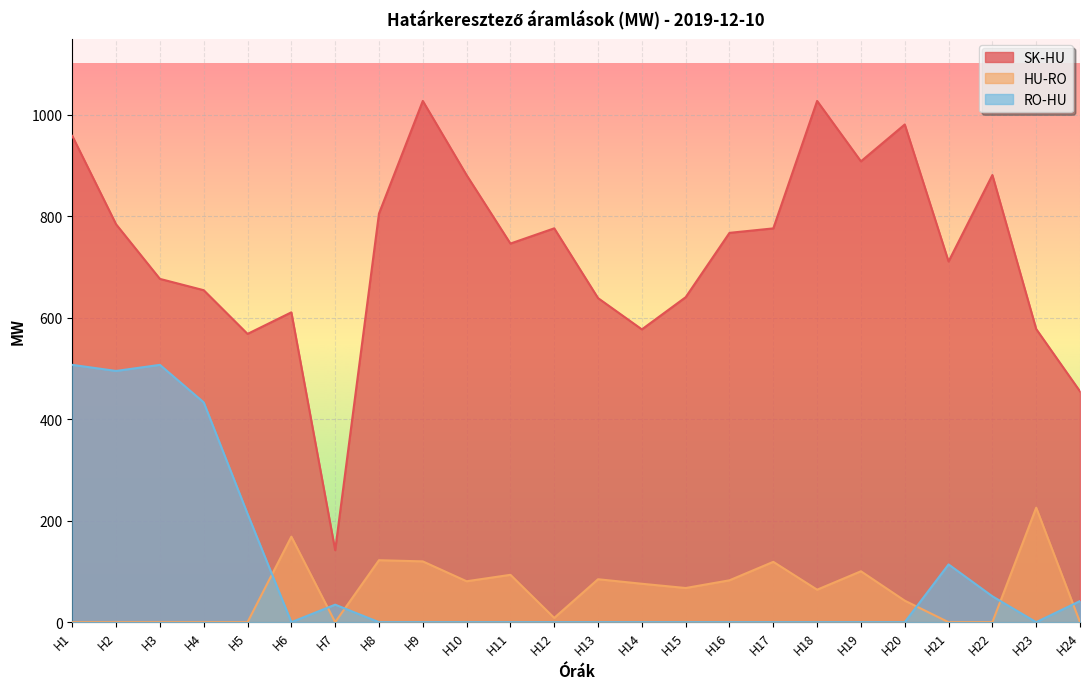

How many lines are shown in the chart?

3